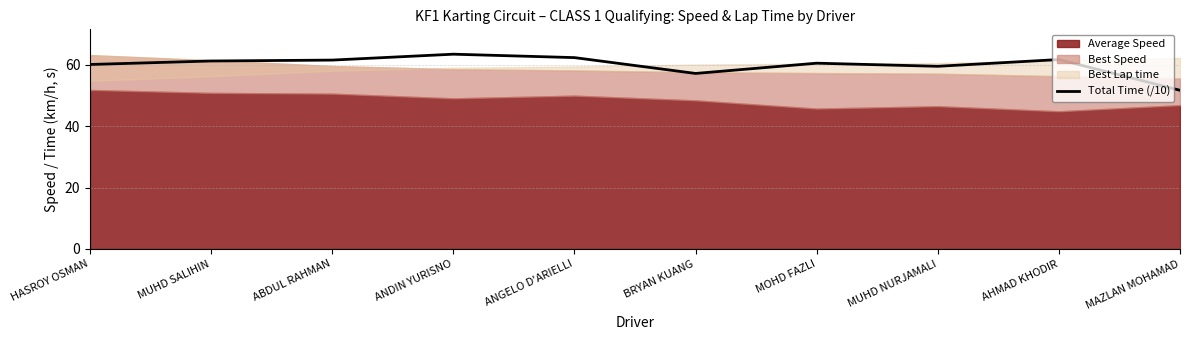

Reading left to right, what are all the values shown in this chart?

HASROY OSMAN=60.1	MUHD SALIHIN=61.2	ABDUL RAHMAN=61.5	ANDIN YURISNO=63.4	ANGELO D'ARIELLI=62.3	BRYAN KUANG=57.2	MOHD FAZLI=60.5	MUHD NURJAMALI=59.5	AHMAD KHODIR=61.7	MAZLAN MOHAMAD=51.7